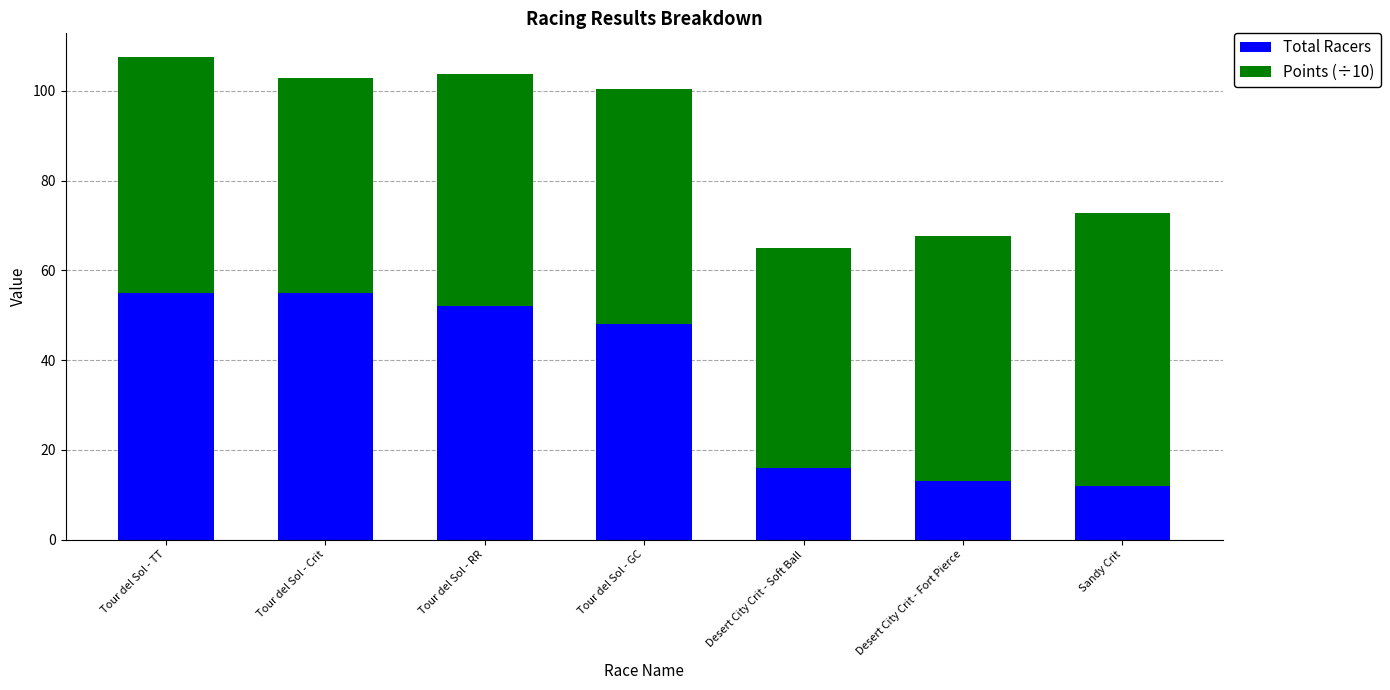

What is the difference between the second highest and second lowest values in the Total Racers series?

42.0